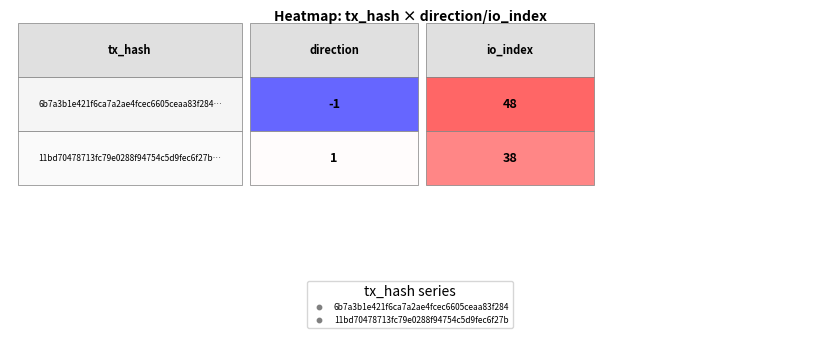

How many 6b7a3b1e421f6ca7a2ae4fcec6605ceaa83f284 values are between -1 and 48?

2